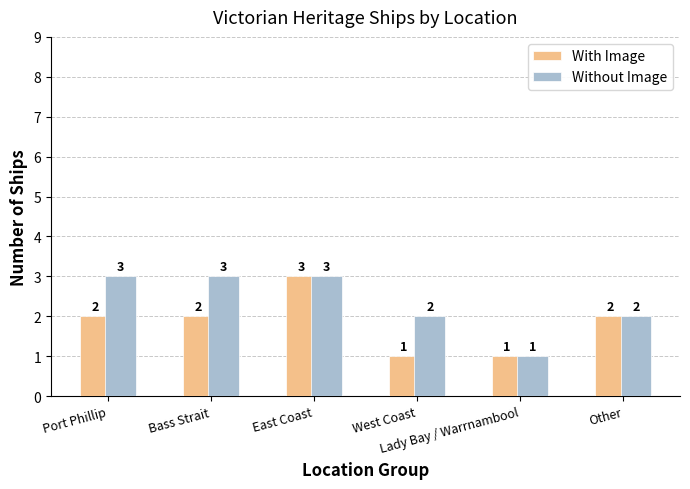

What is the spread (max minus min) of values at West Coast?

1